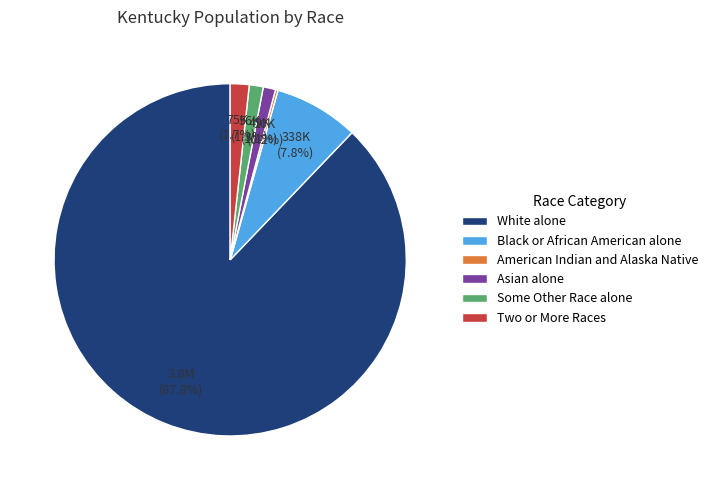

The Asian alone slice represents 11% of the pie. True or false?

False